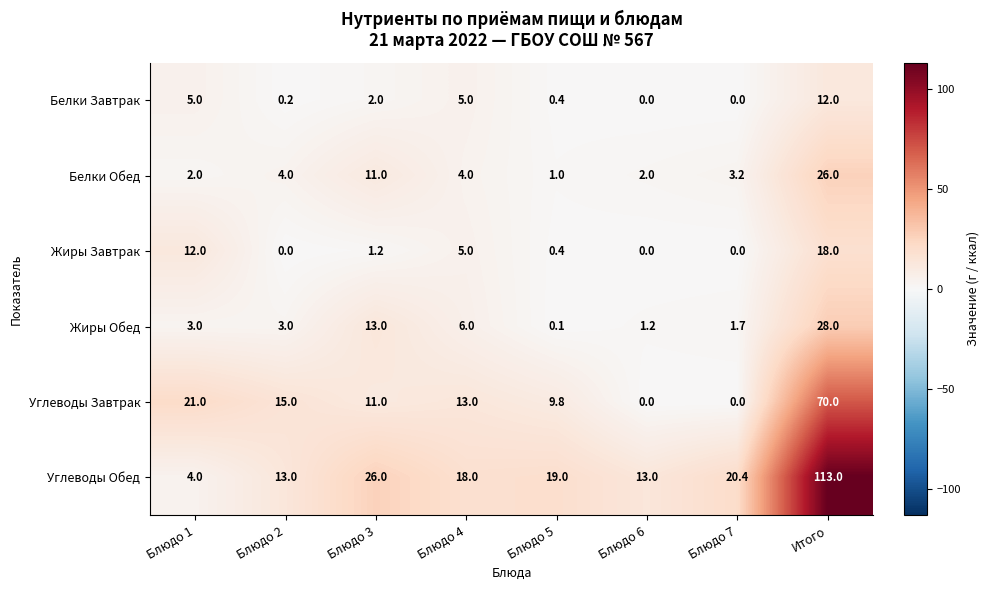

At Блюдо 2, list the series in order from smallest to largest.

Жиры Завтрак, Белки Завтрак, Жиры Обед, Белки Обед, Углеводы Обед, Углеводы Завтрак